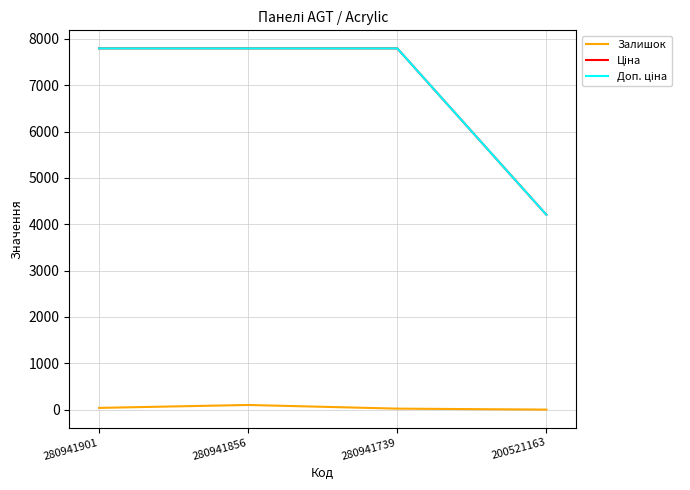

How many values in the Залишок series are below 39?

2